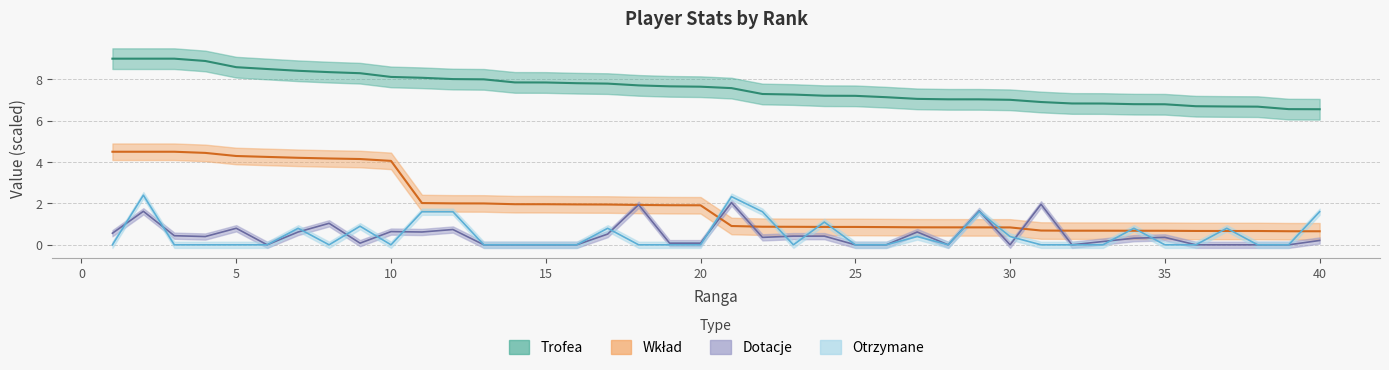

Which category has the highest value across all series?

1